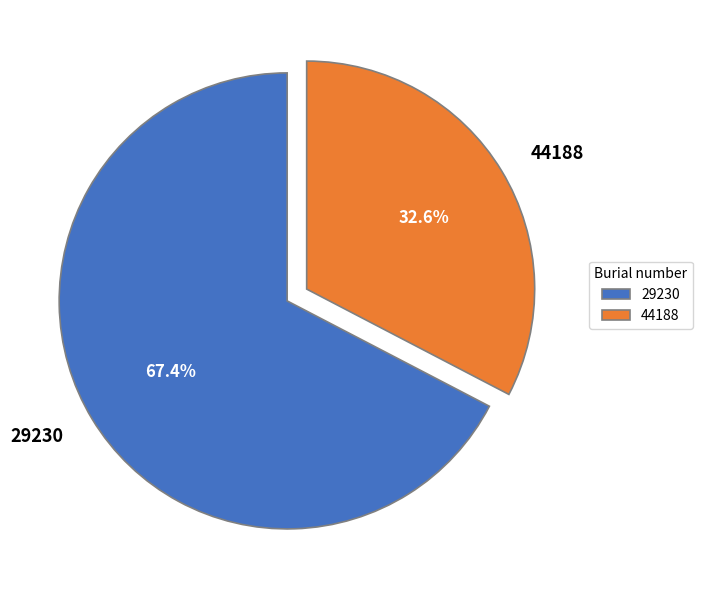

To the nearest percent, what percentage of the pie is 44188?

33%